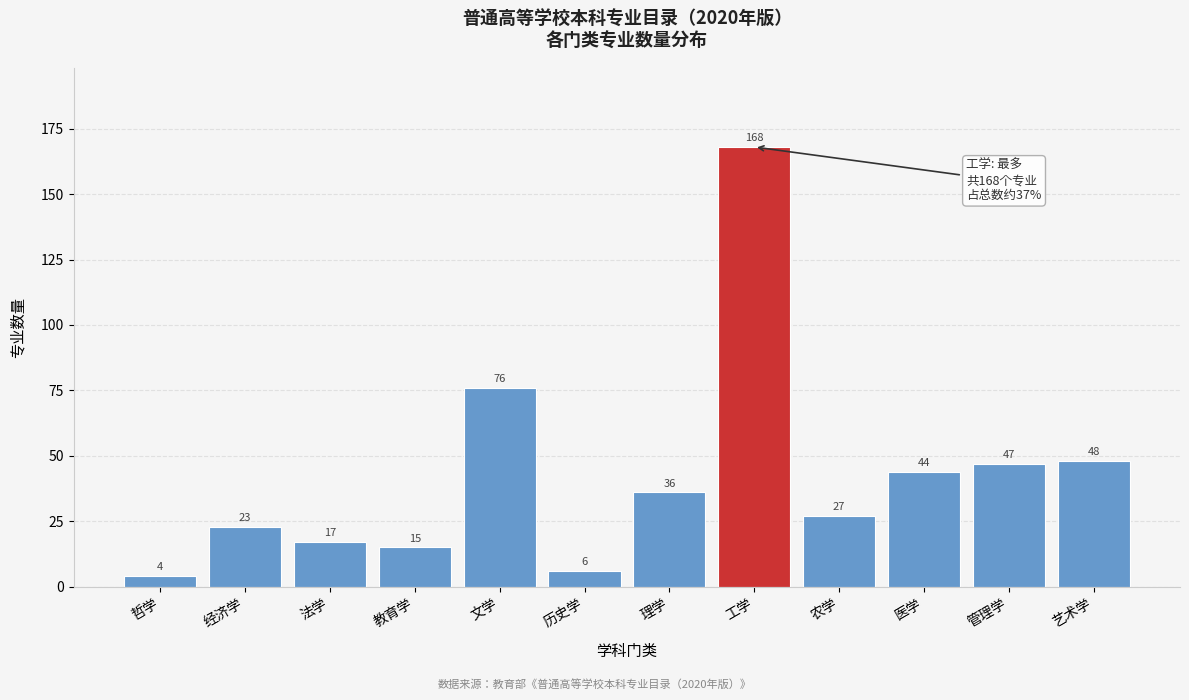

Reading left to right, transcribe all the data shown in this chart.

哲学=4	经济学=23	法学=17	教育学=15	文学=76	历史学=6	理学=36	工学=168	农学=27	医学=44	管理学=47	艺术学=48